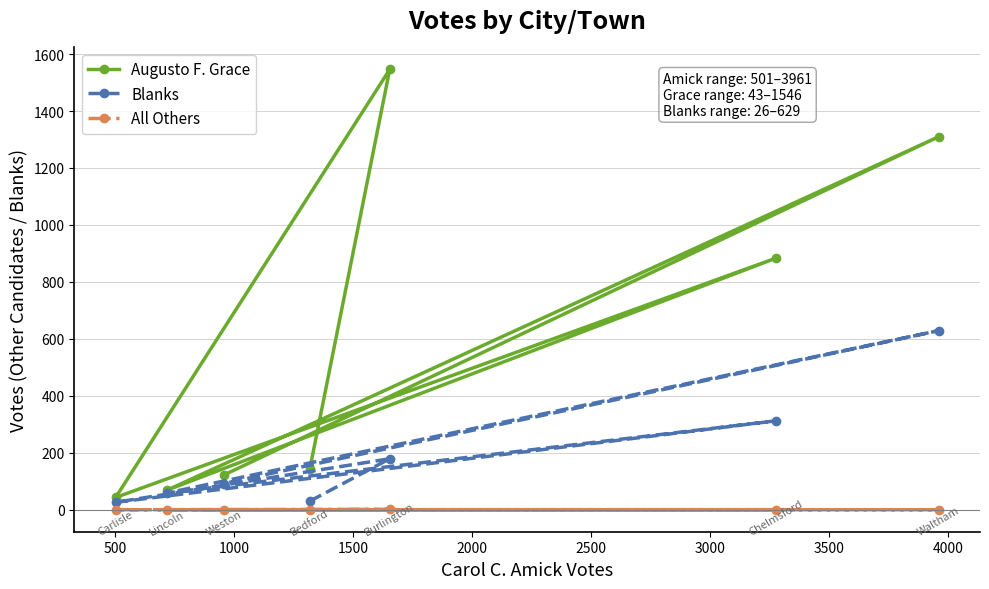

Rank the series by their maximum value, from highest to lowest.

Augusto F. Grace, Blanks, All Others